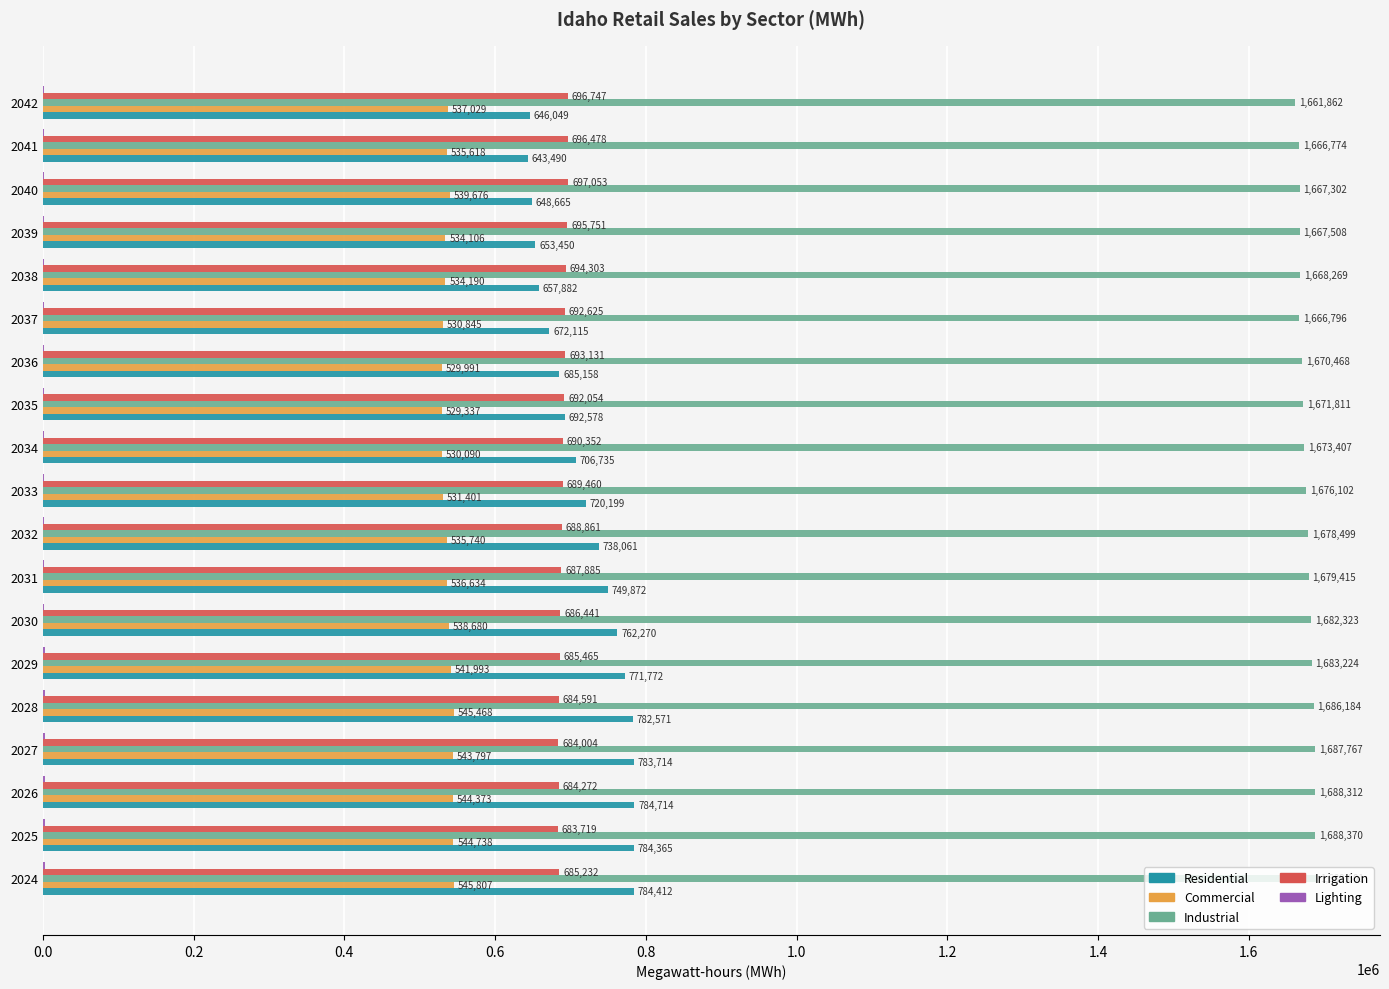

The value of Industrial at 2042 is 399042.8. True or false?

False